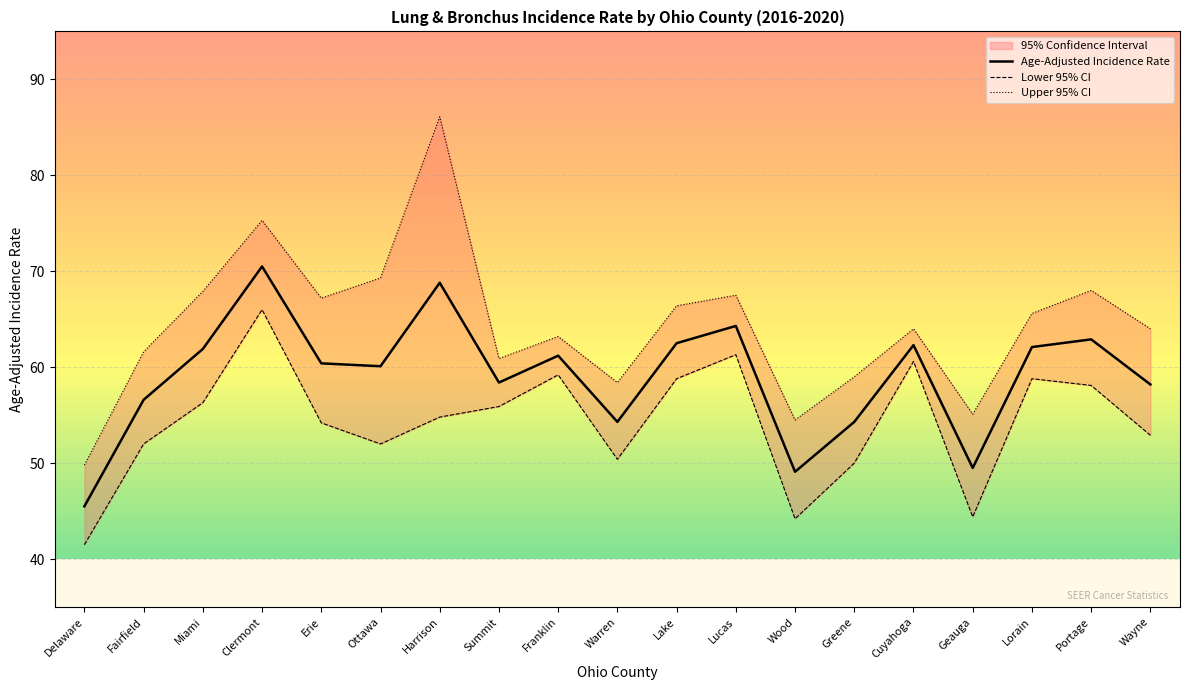

Reading left to right, extract all data points from this chart.

Age-Adjusted Incidence Rate: 45.5	56.6	61.9	70.5	60.4	60.1	68.8	58.4	61.2	54.3	62.5	64.3	49.1	54.3	62.3	49.5	62.1	62.9	58.2
Lower 95% CI: 41.5	52.0	56.3	66.0	54.2	52.0	54.8	55.9	59.2	50.4	58.8	61.3	44.2	50.0	60.6	44.4	58.8	58.1	52.9
Upper 95% CI: 49.8	61.6	67.9	75.3	67.2	69.3	86.1	60.9	63.2	58.4	66.4	67.5	54.5	59.0	64.0	55.1	65.6	68.0	64.0